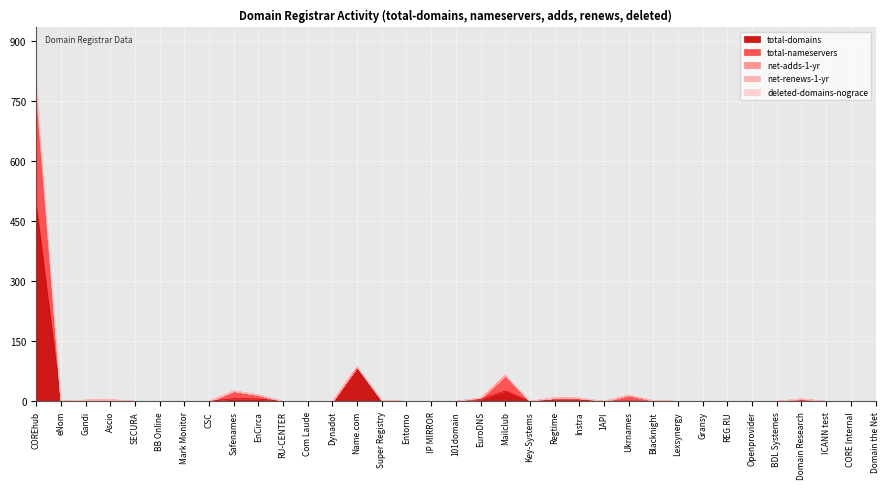

Which series has the largest total across all categories?

total-domains